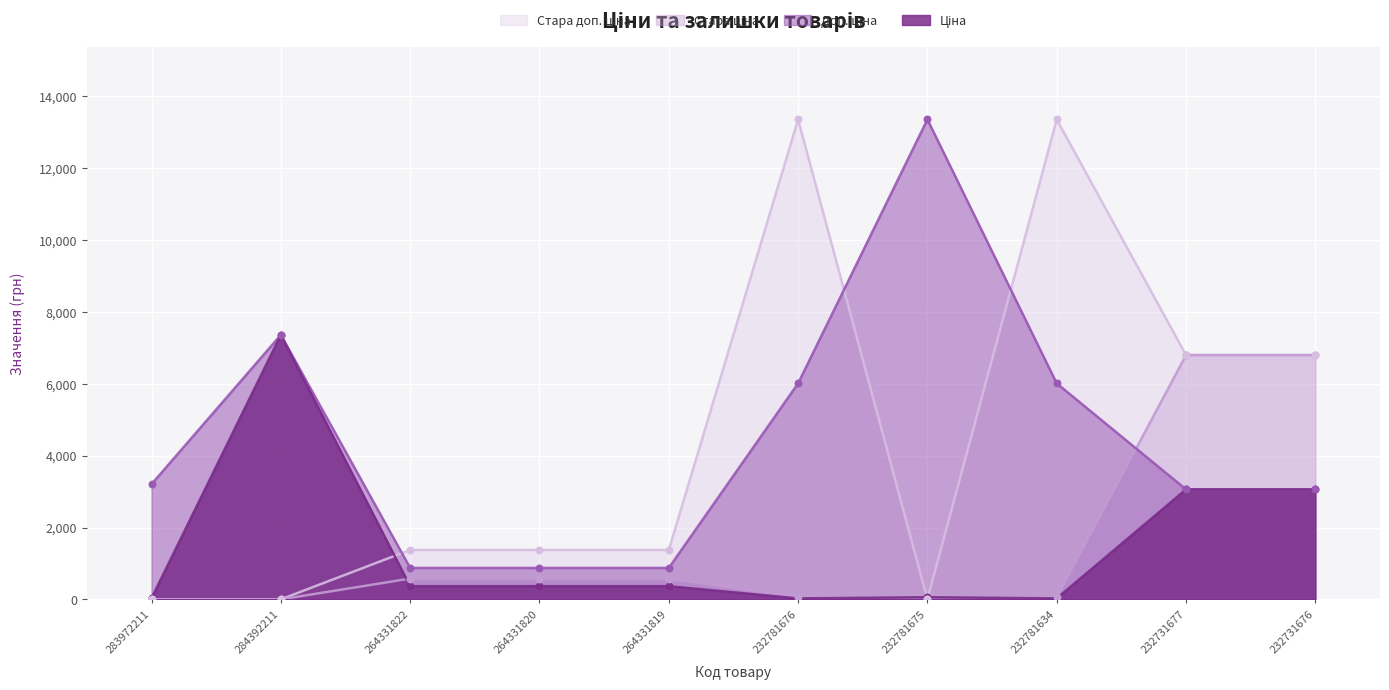

Which series reaches the minimum Y coordinate?

Стара ціна